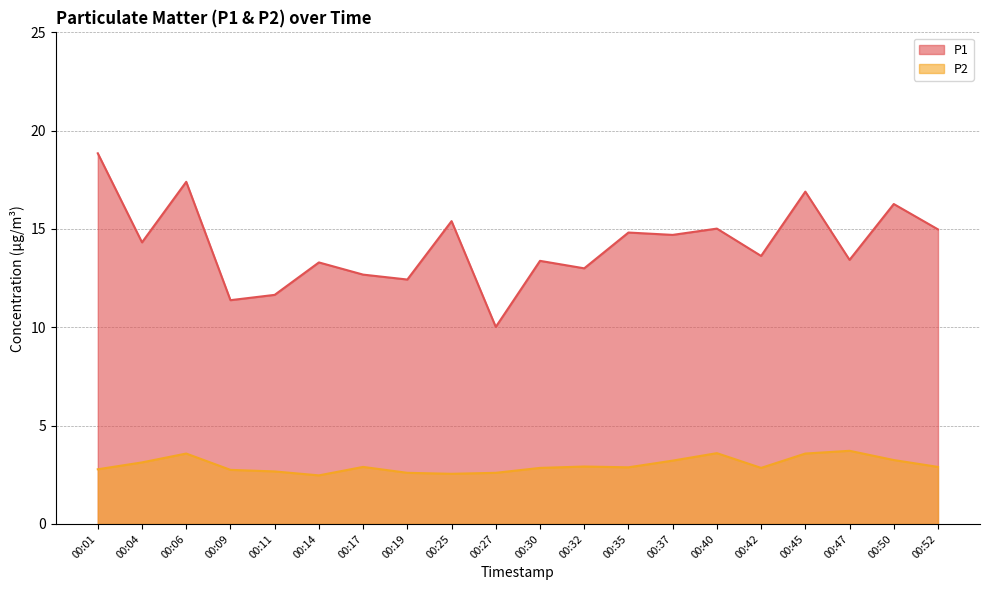

What is the sum of the P2 values at 00:50 and 00:32?

6.2